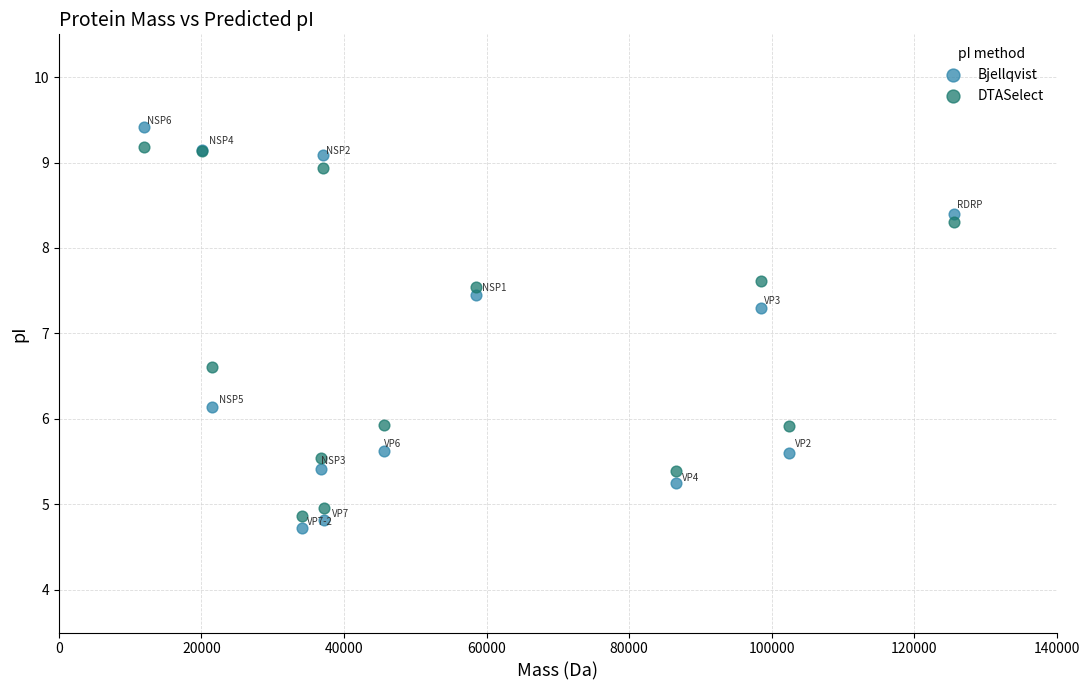

Which series has the widest spread of Y values?

Bjellqvist